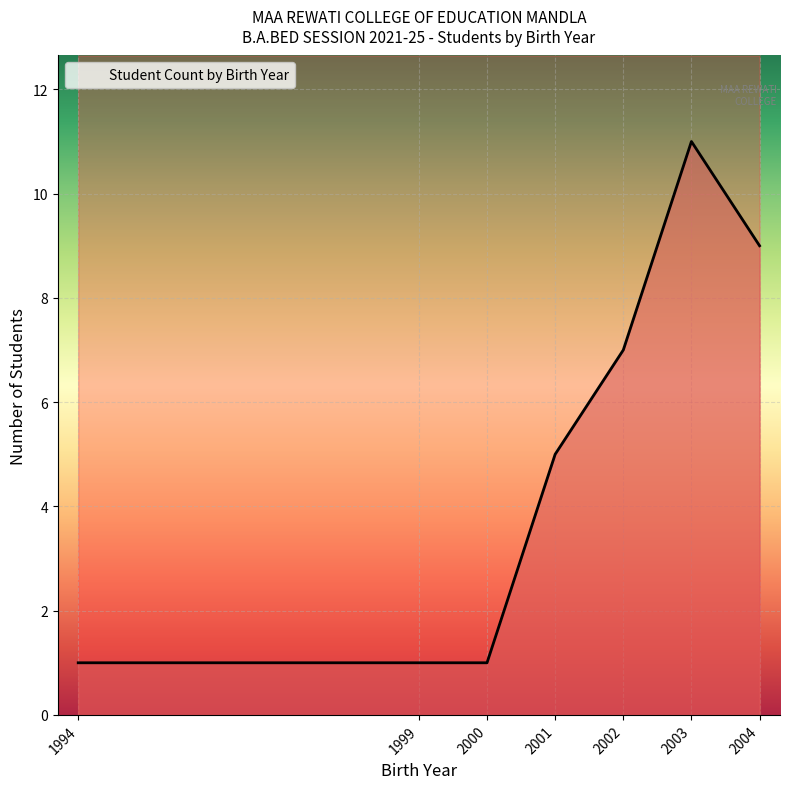

Which label corresponds to the smallest value in the chart?

1994